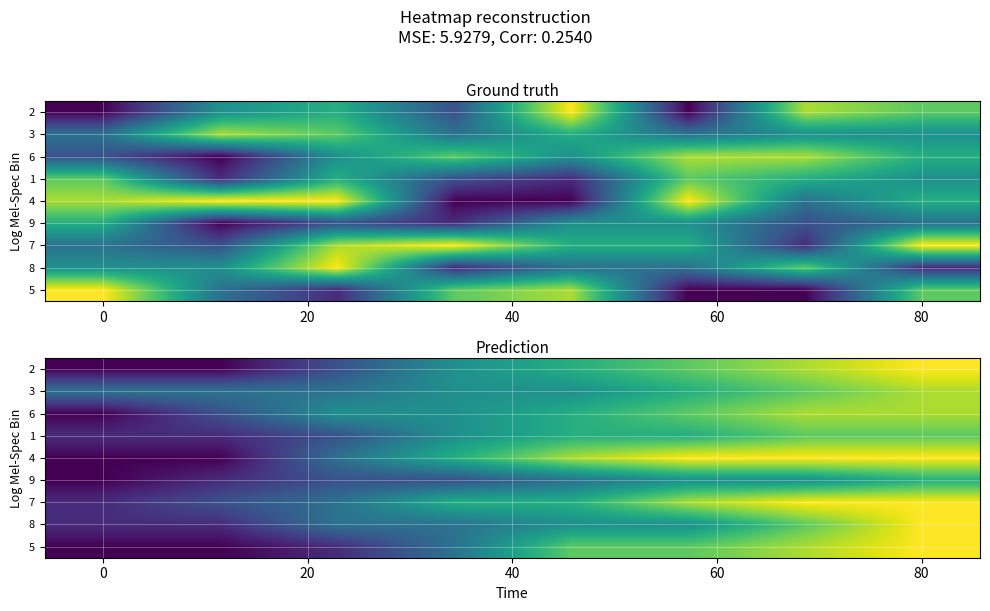

Which series has the largest total across all categories?

4